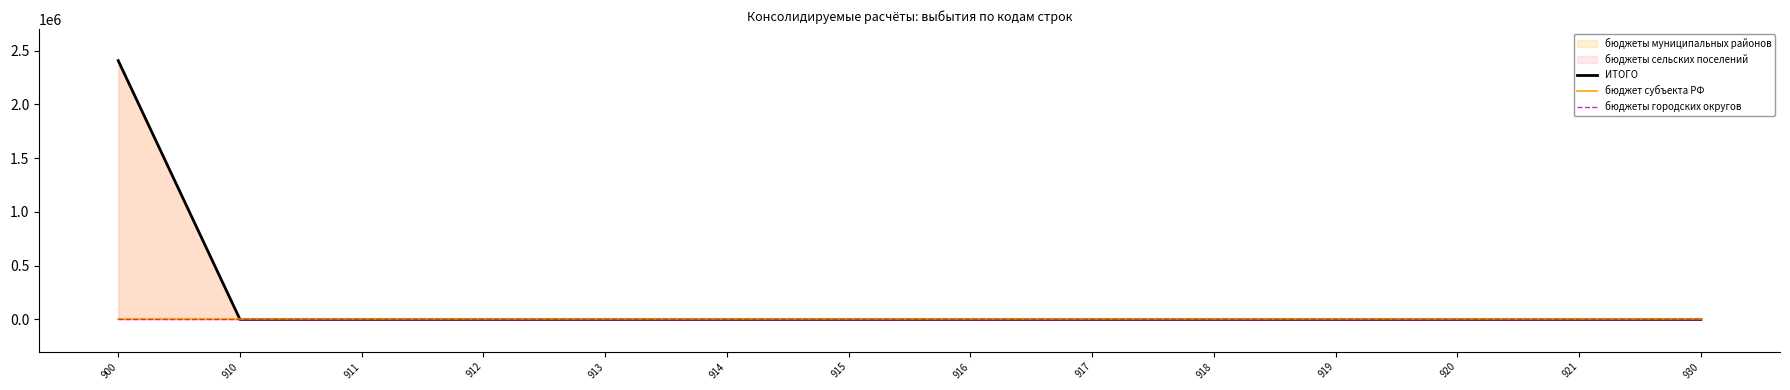

List the series in order of their peak value, highest first.

ИТОГО, бюджет субъекта РФ, бюджеты городских округов